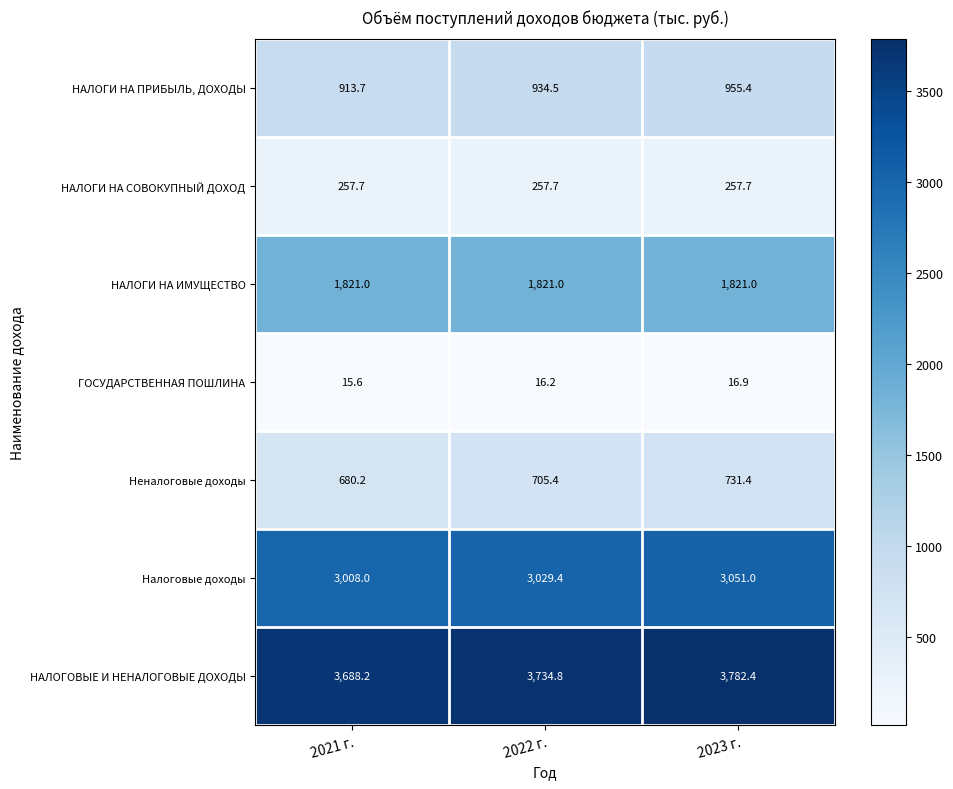

At which category is the sum across all series the highest?

2023 г.